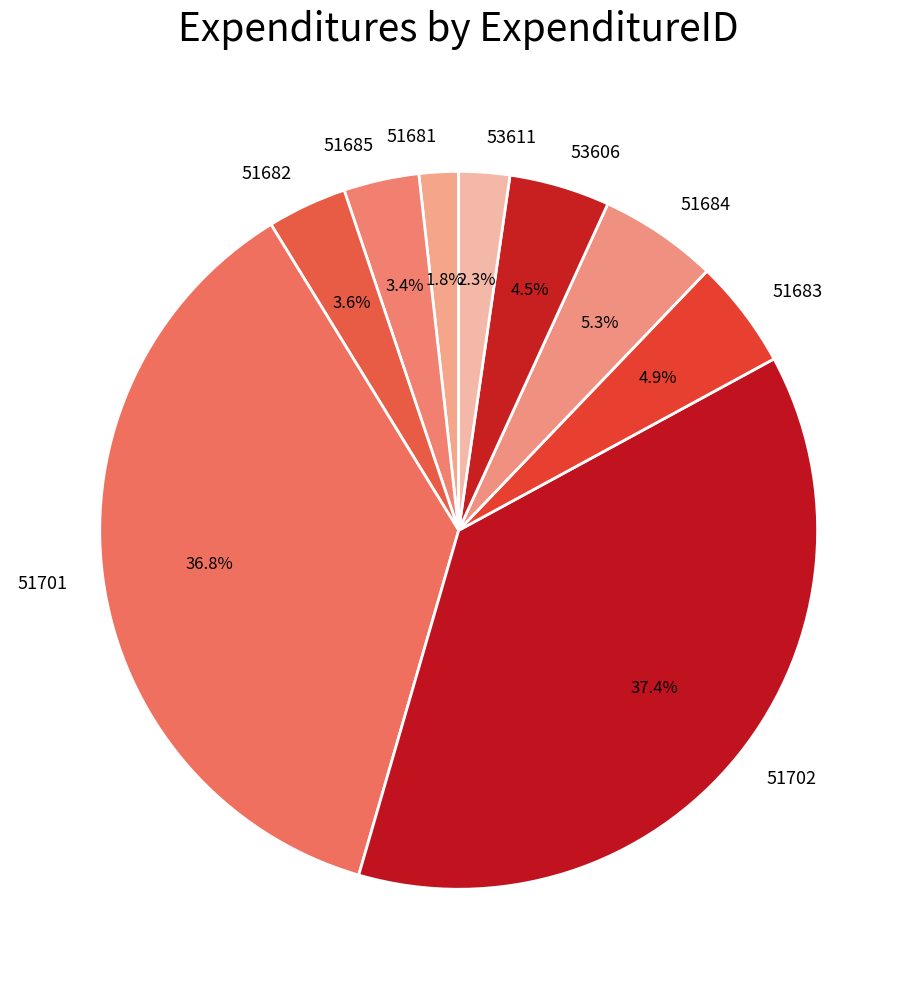

What portion of the pie excludes 51701?

63.2%